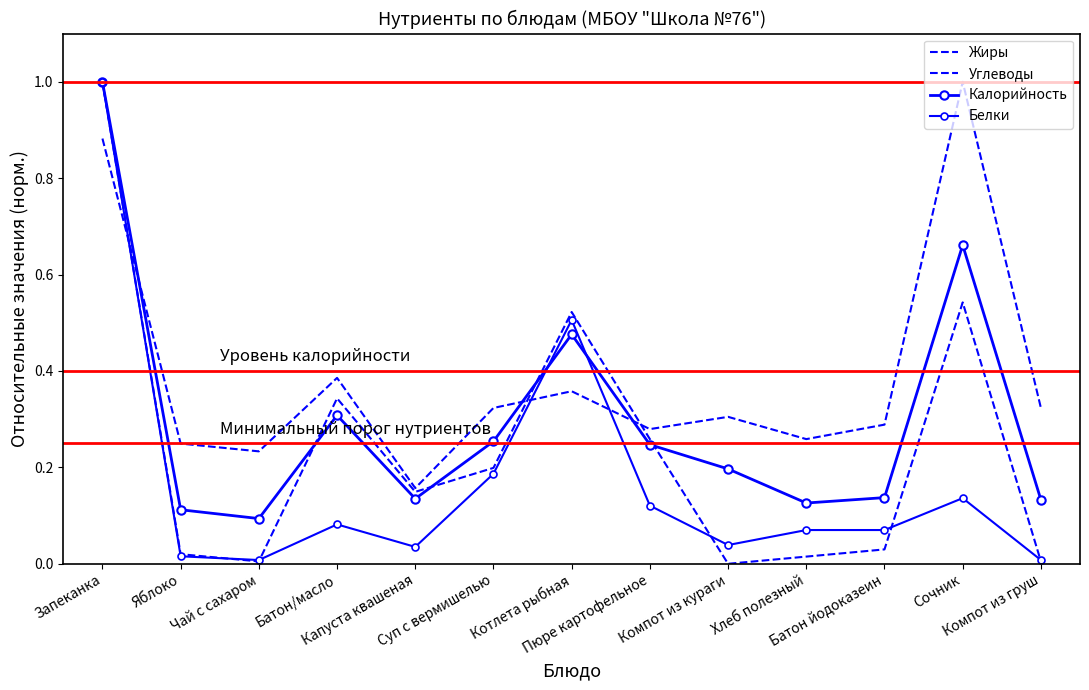

Count the number of categories in the chart.

13